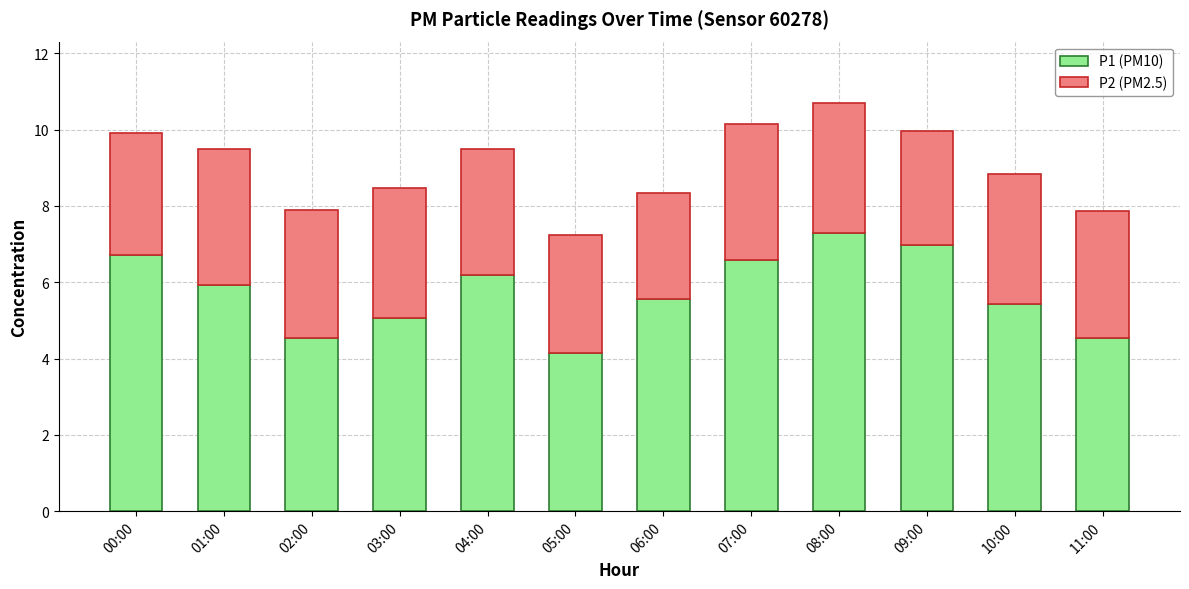

The value of P1 (PM10) at 04:00 is 6.2. True or false?

True